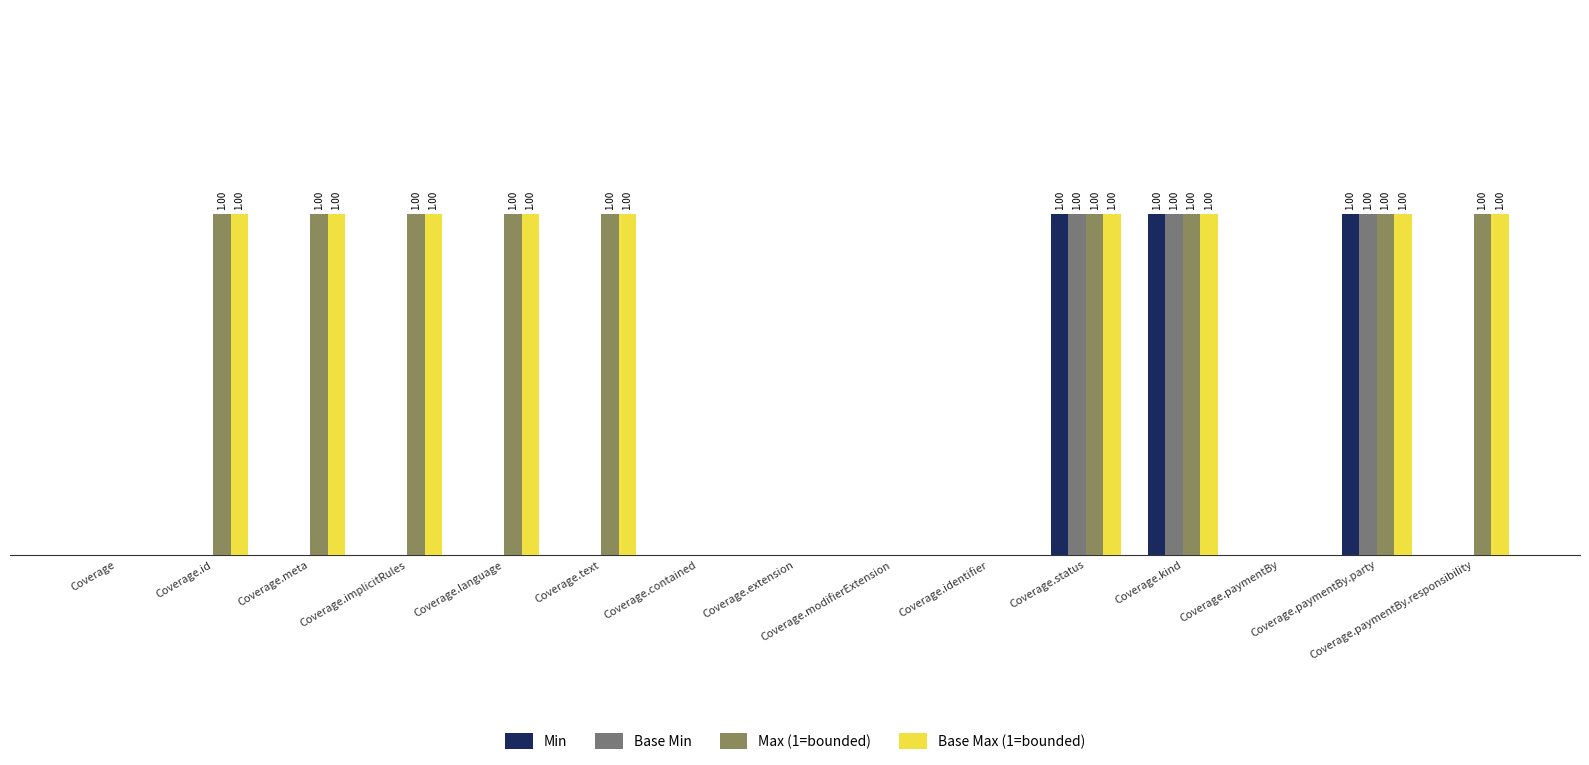

Does the chart contain stacked bars?

No